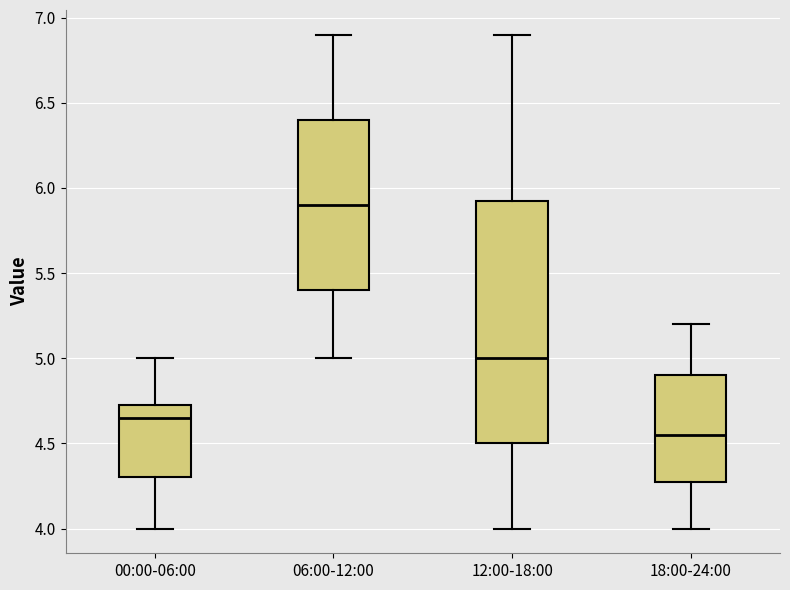

Reading left to right, read every box against the y-axis: the position of its median line, the range the box covers, and the ends of its whiskers. The values are not printed on the chart, so give them approximately, as read against the axis.

00:00-06:00: median 4.65, box 4.30 to 4.75, whiskers 4.00 to 5.00
06:00-12:00: median 5.90, box 5.40 to 6.40, whiskers 5.00 to 6.90
12:00-18:00: median 5.00, box 4.50 to 5.95, whiskers 4.00 to 6.90
18:00-24:00: median 4.55, box 4.30 to 4.90, whiskers 4.00 to 5.20